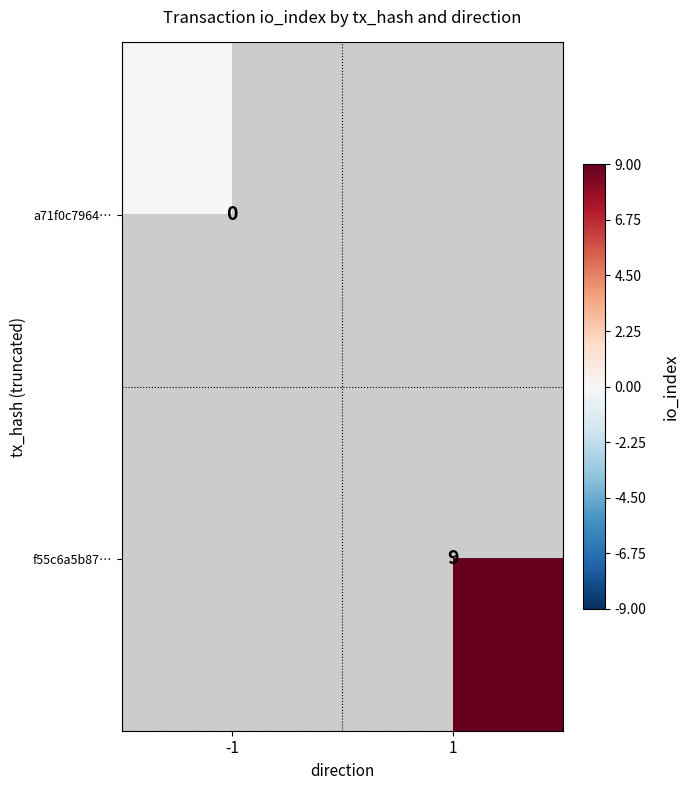

True or false: f55c6a5b87… has a value of 9 at 1.

True